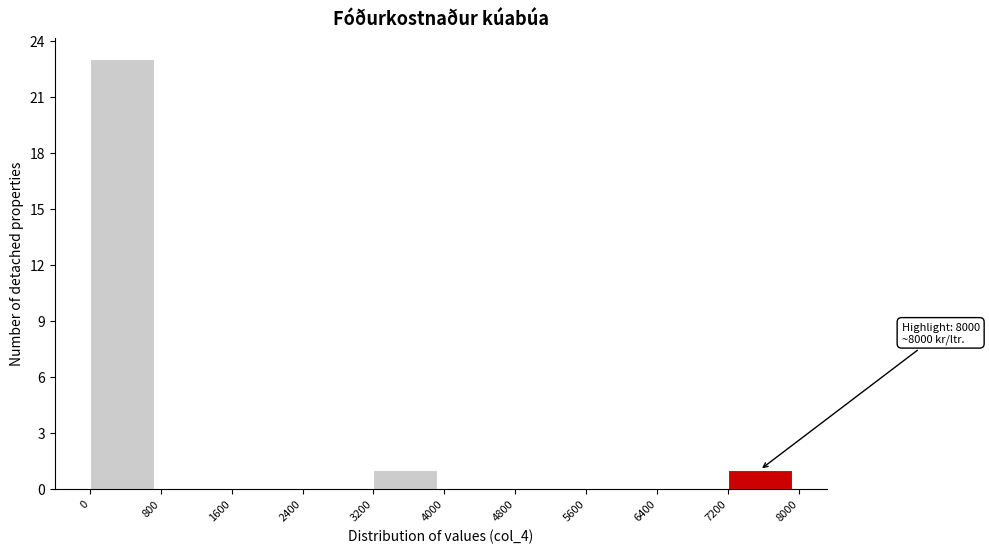

Over which range of the x-axis is the bar tallest?

0 to 800